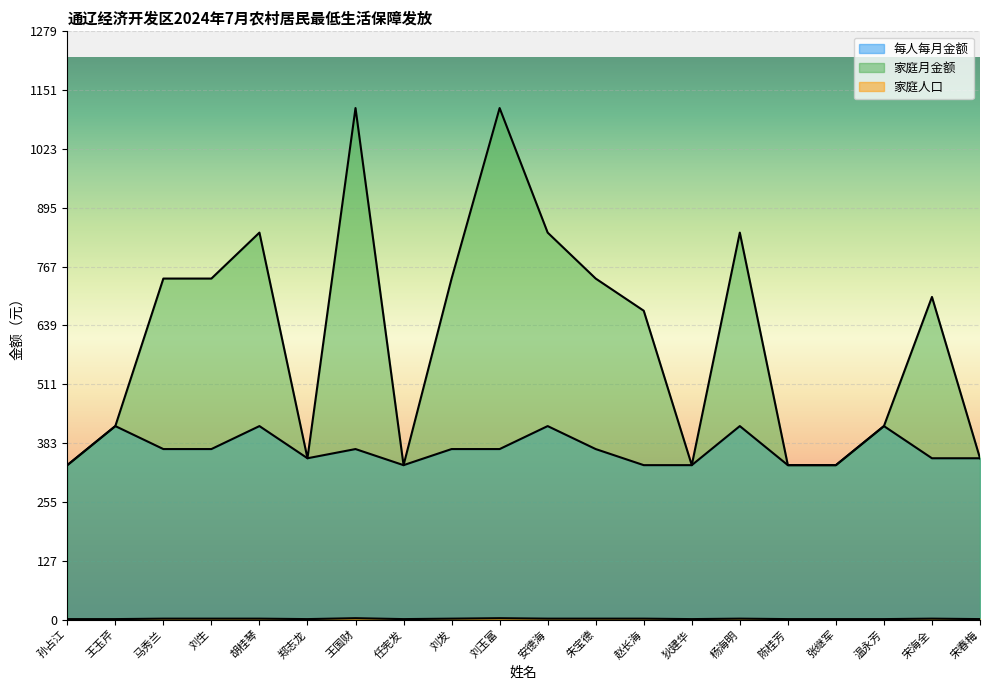

At which category does 家庭月金额 reach its first local peak?

胡桂琴